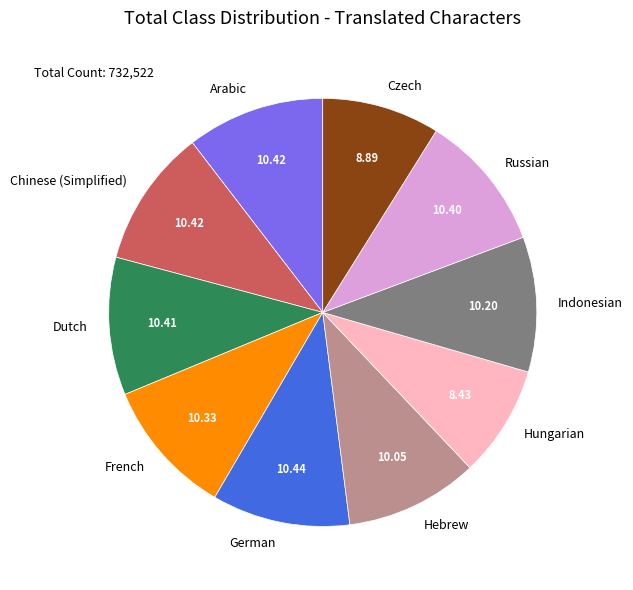

Does Arabic account for over 50% of the chart?

No